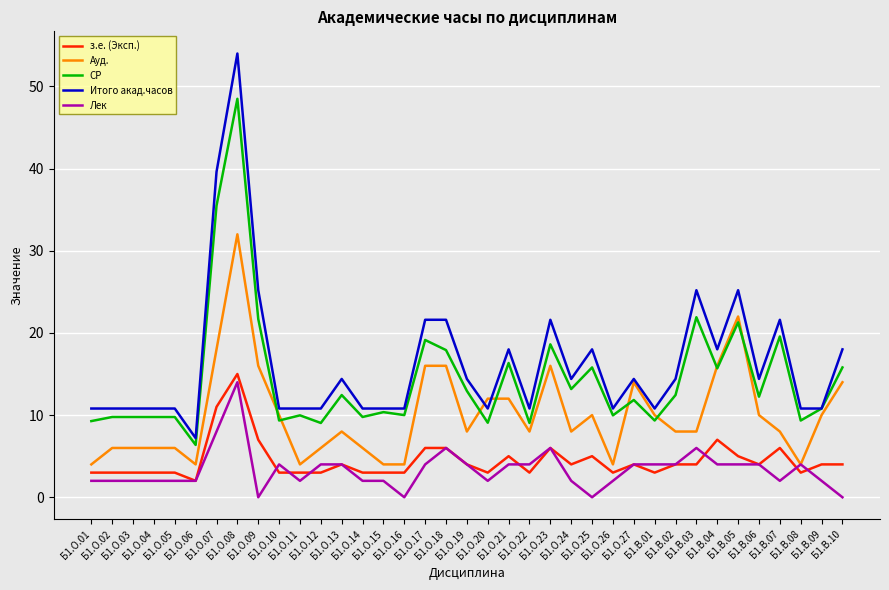

What is the difference between the maximum and second lowest values in the з.е. (Эксп.) series?

12.0